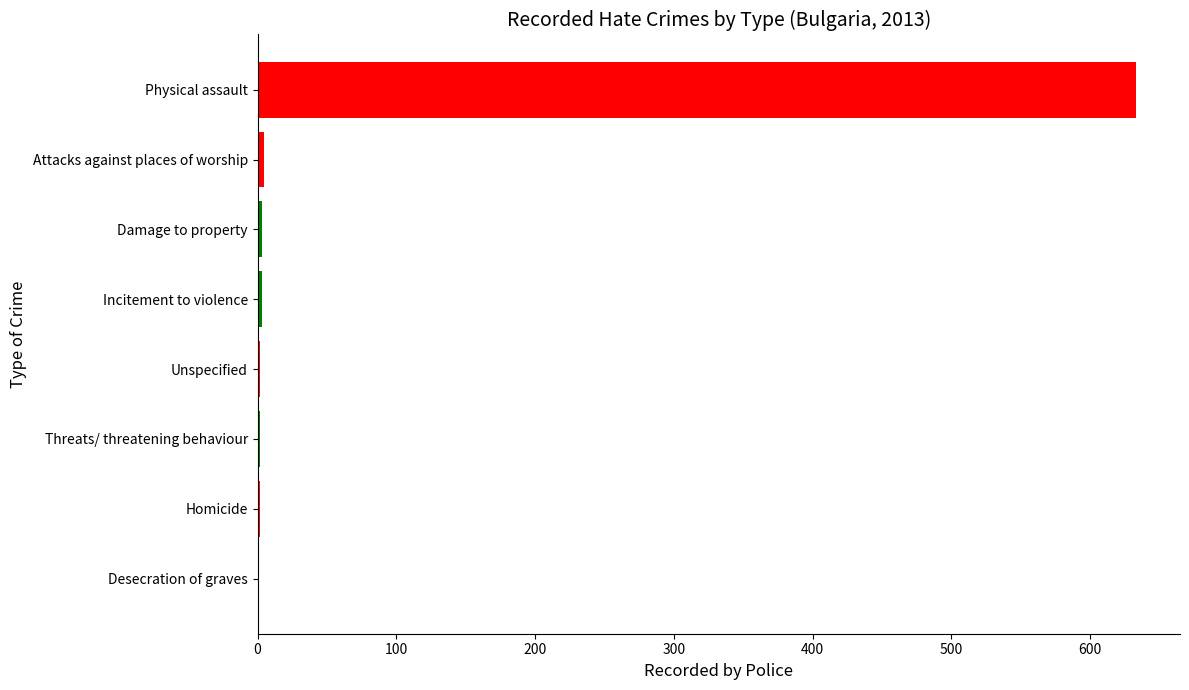

What is the maximum value shown in the chart?

633